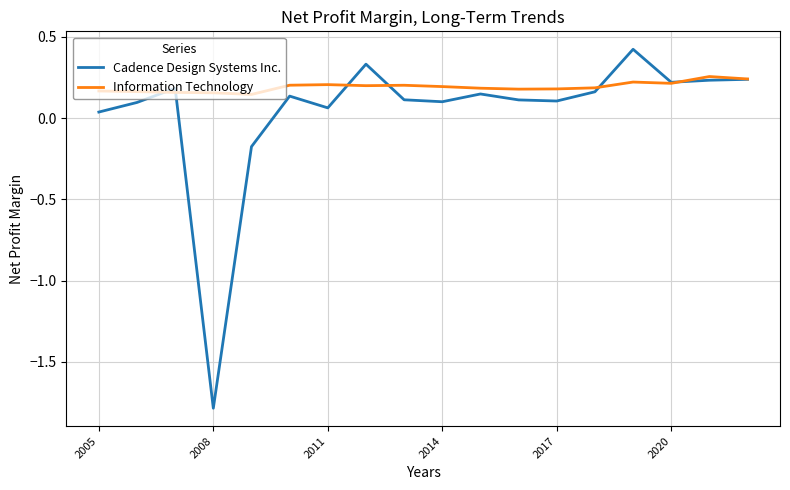

What is the smallest value displayed?

-1.8